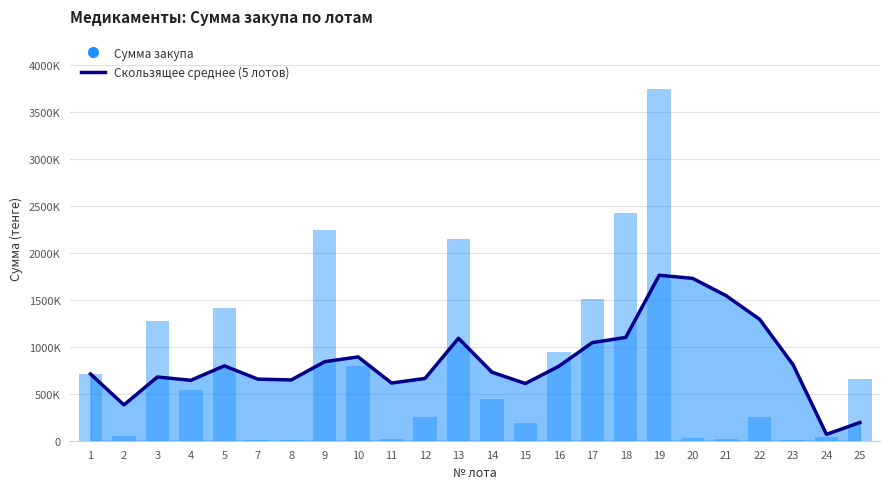

Are the bars grouped side by side (vs. stacked)?

Yes